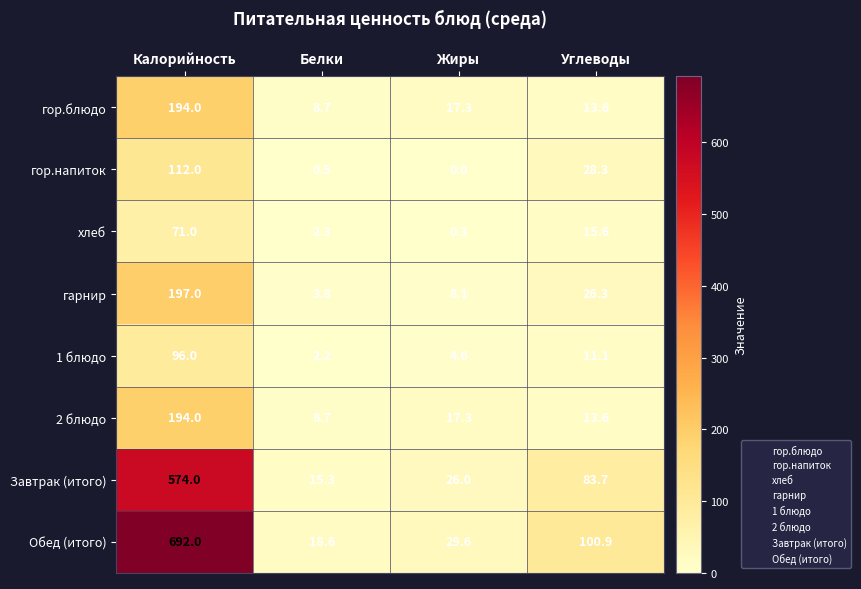

Rank the categories by 1 блюдо value from highest to lowest.

Калорийность, Углеводы, Жиры, Белки